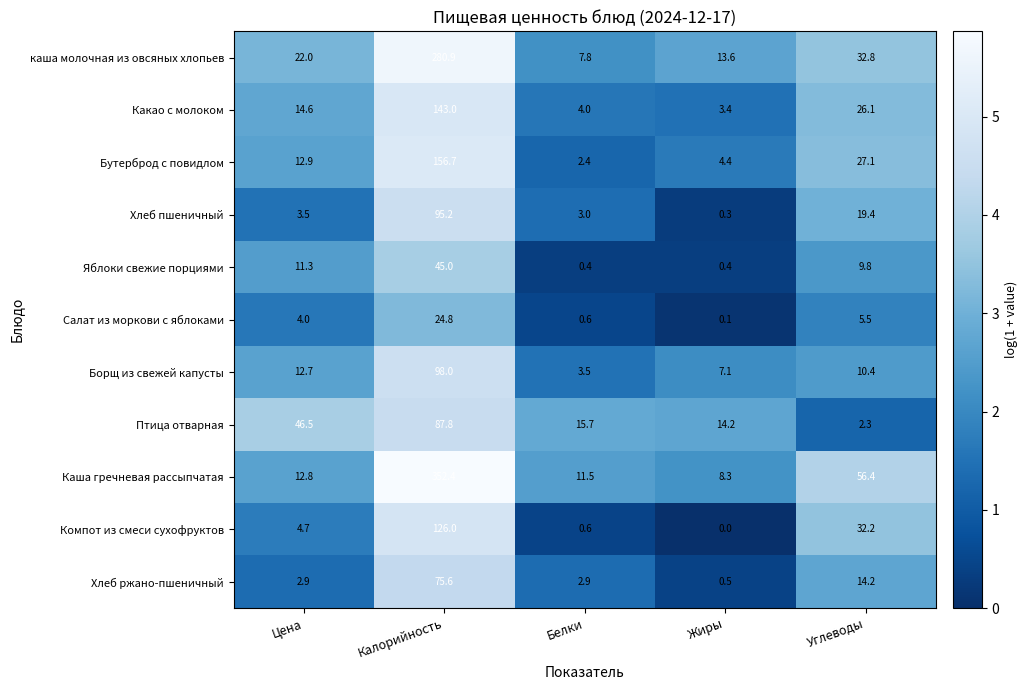

Is the value of Компот из смеси сухофруктов at Углеводы greater than the value of Бутерброд с повидлом at Калорийность?

No